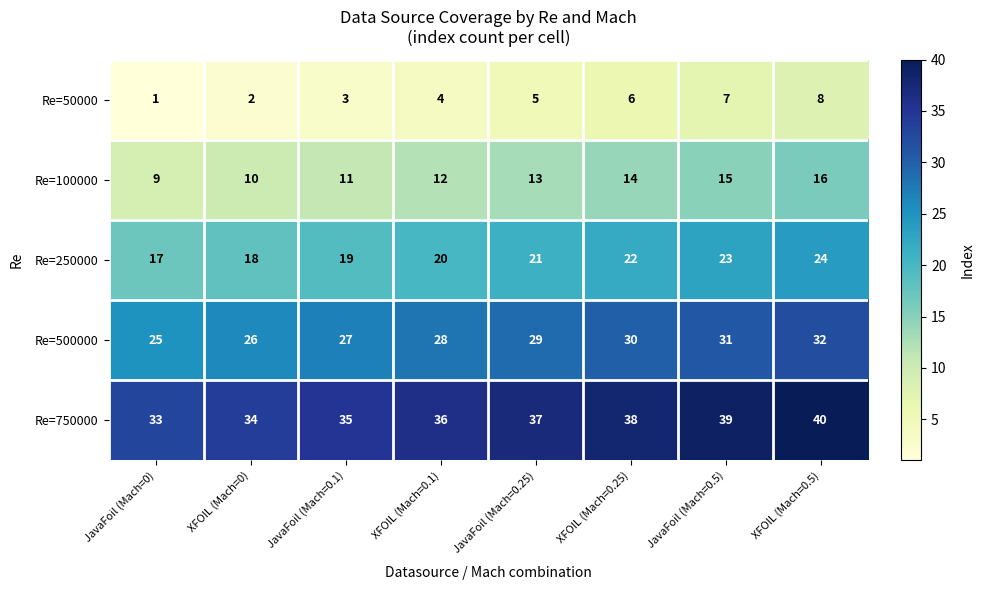

What is the maximum value shown in the chart?

40